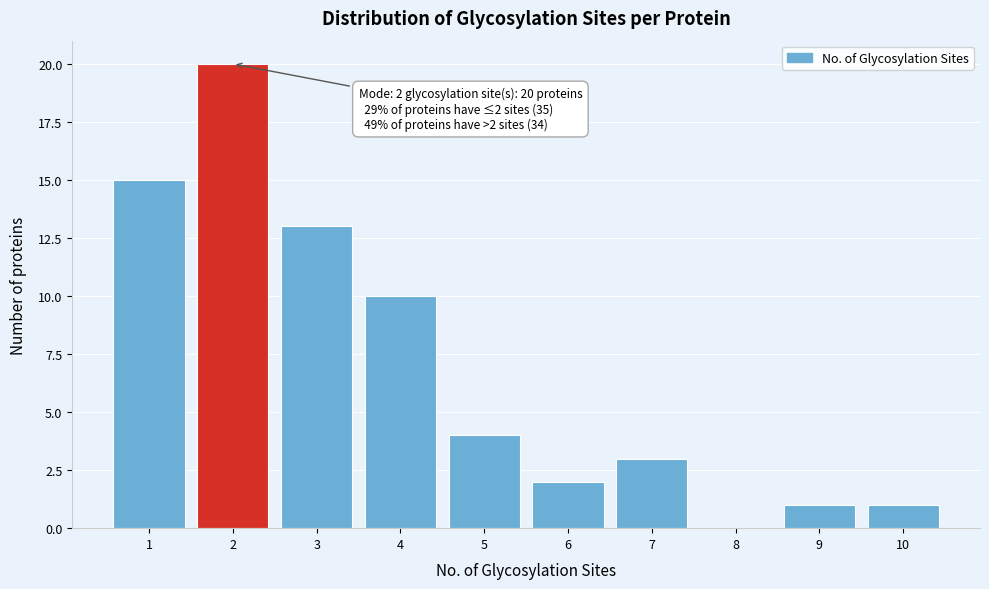

Over which range of the x-axis is the bar tallest?

1.5 to 2.5